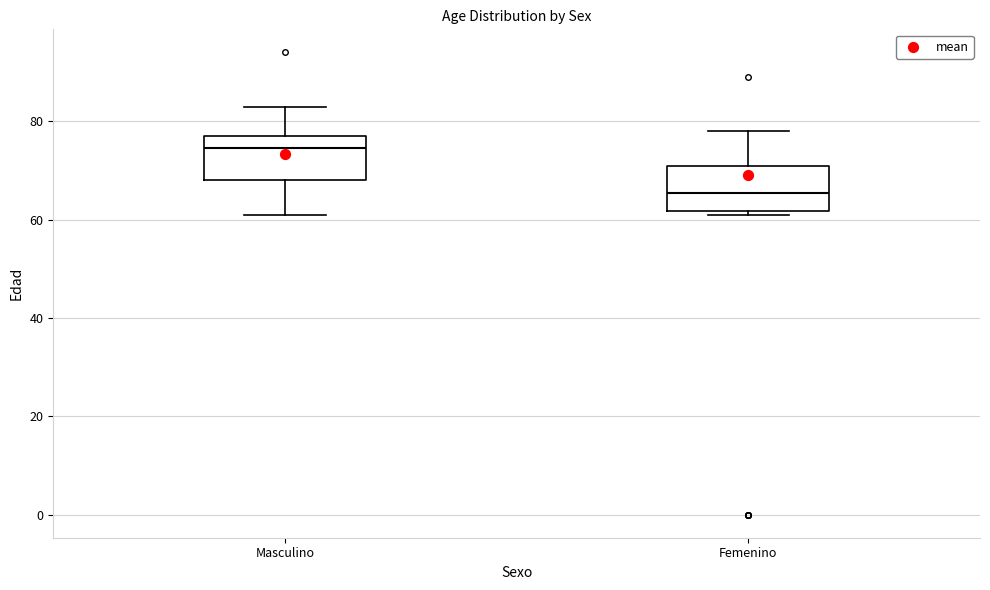

Reading left to right, read every box against the y-axis: the position of its median line, the range the box covers, and the ends of its whiskers. The values are not printed on the chart, so give them approximately, as read against the axis.

Masculino: median 74, box 68 to 78, whiskers 62 to 84
Femenino: median 66, box 62 to 72, whiskers 62 (just below the box's lower edge) to 78